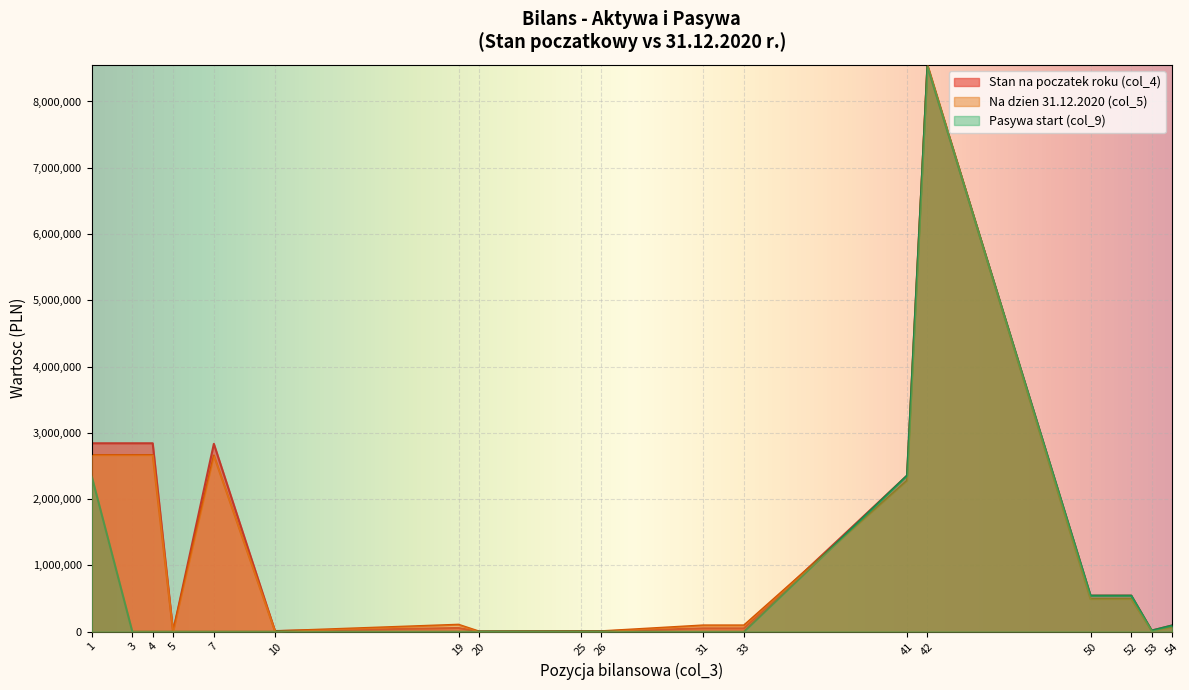

What is the difference between the second highest and minimum values in the Pasywa (start) series?

2354352.3